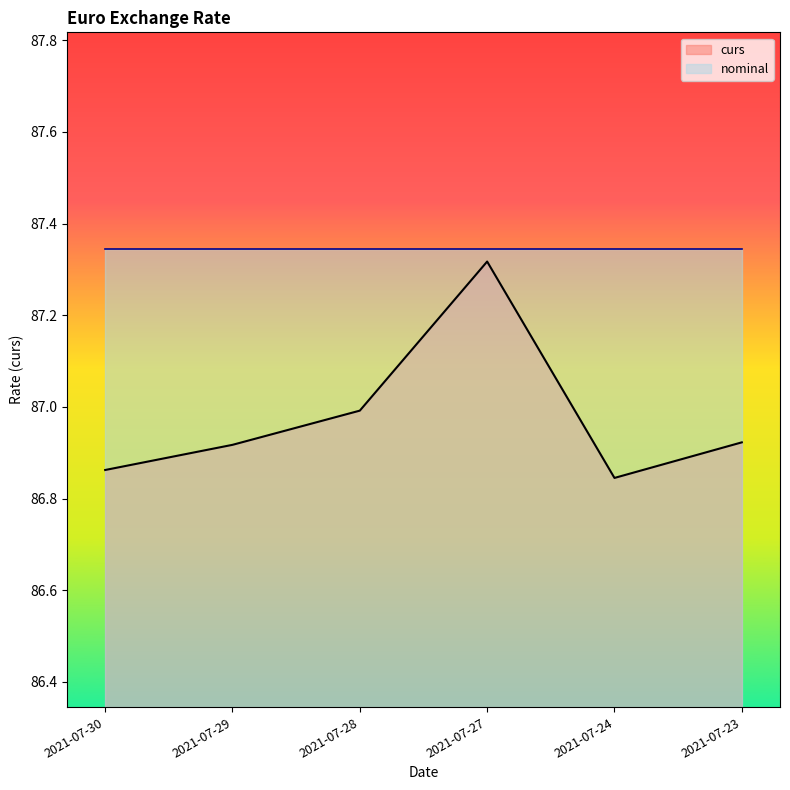

Where is the data nearest to the value 87?

2021-07-28